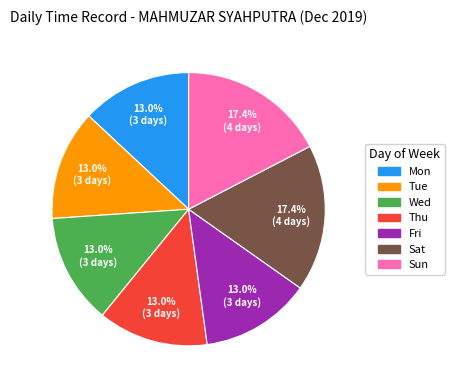

Is there a majority slice in this chart?

No